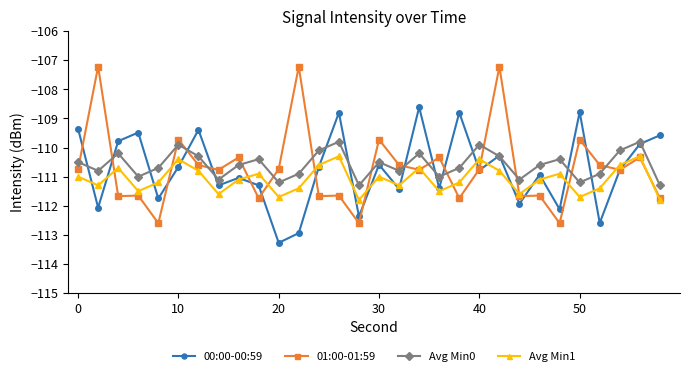

Which series has the largest total across all categories?

Avg Min0